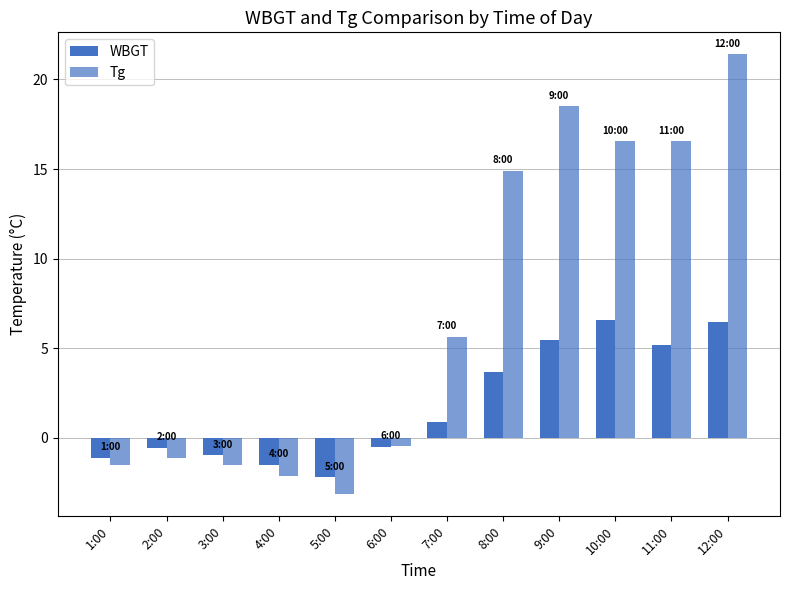

Rank the series by their maximum value, from lowest to highest.

WBGT, Tg